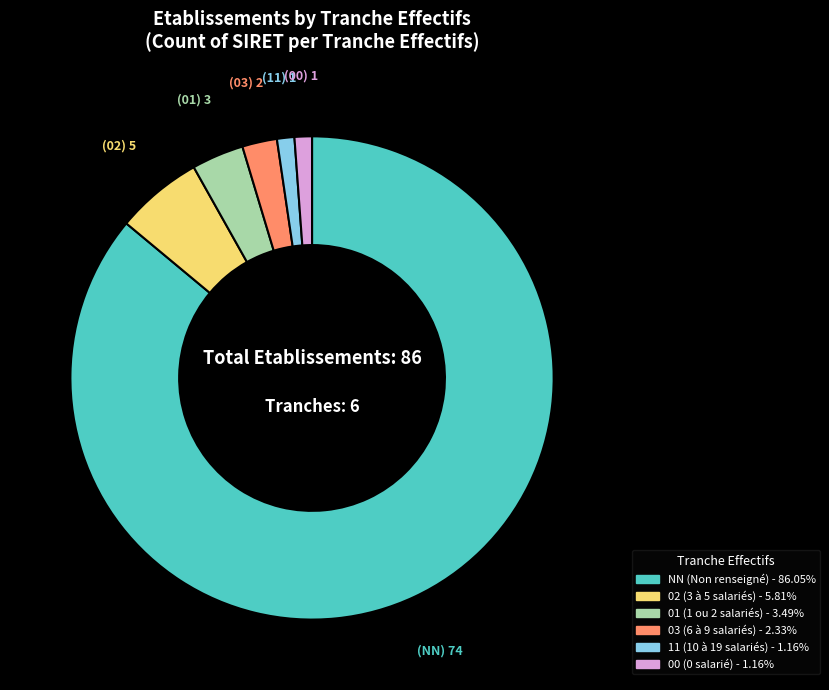

Is the sum of 03 and 00 greater than half?

No